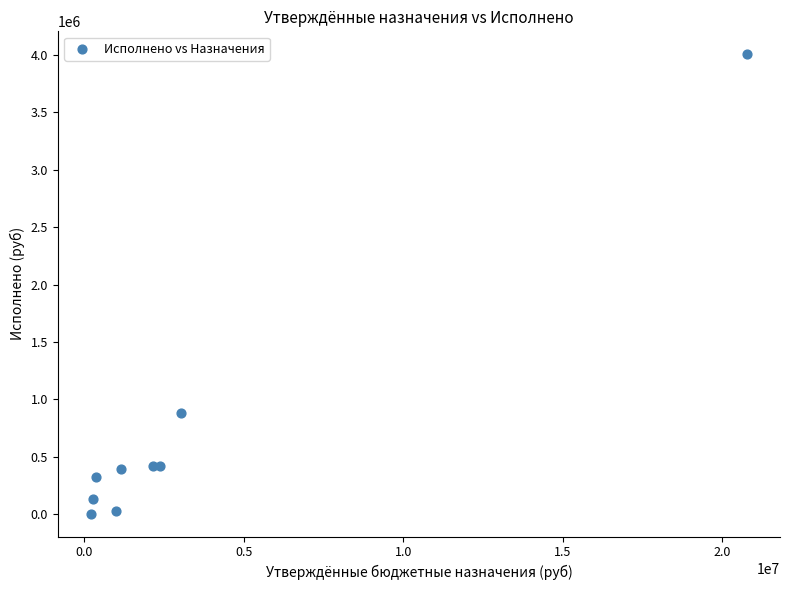

What Y value in the scatter plot is closest to 2005399?

880585.0